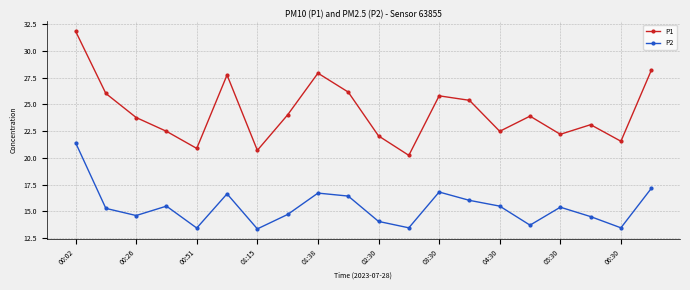

What is the average value of the P2 series?

15.4